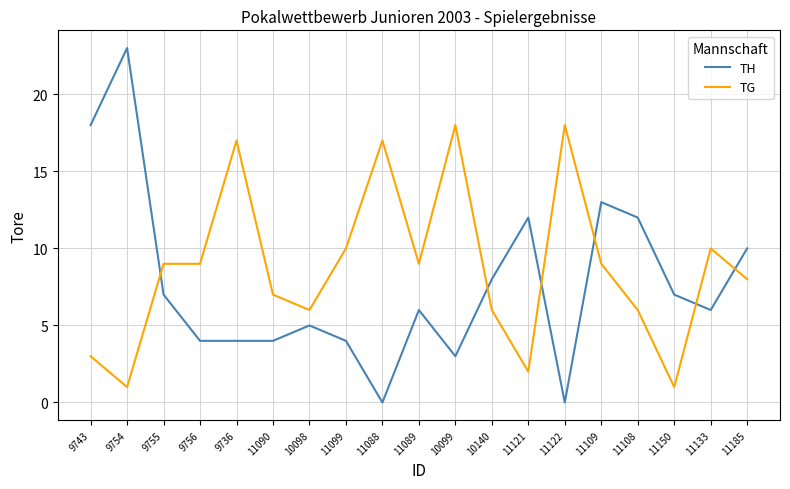

Between which two adjacent categories do TH and TG first intersect?

9754 and 9755